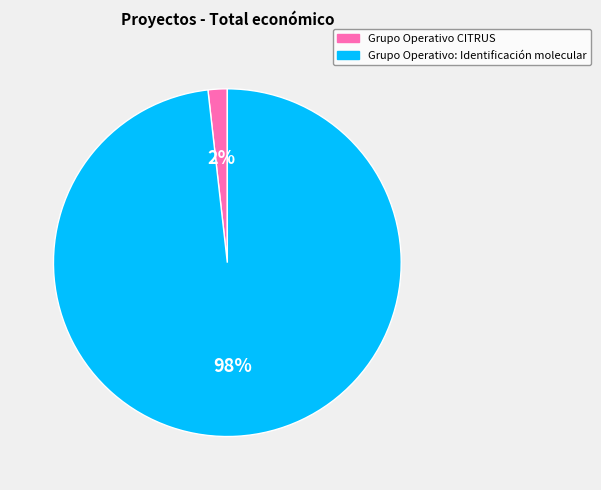

Combined, do Grupo Operativo: Identificación molecular and Grupo Operativo CITRUS account for over 50%?

Yes